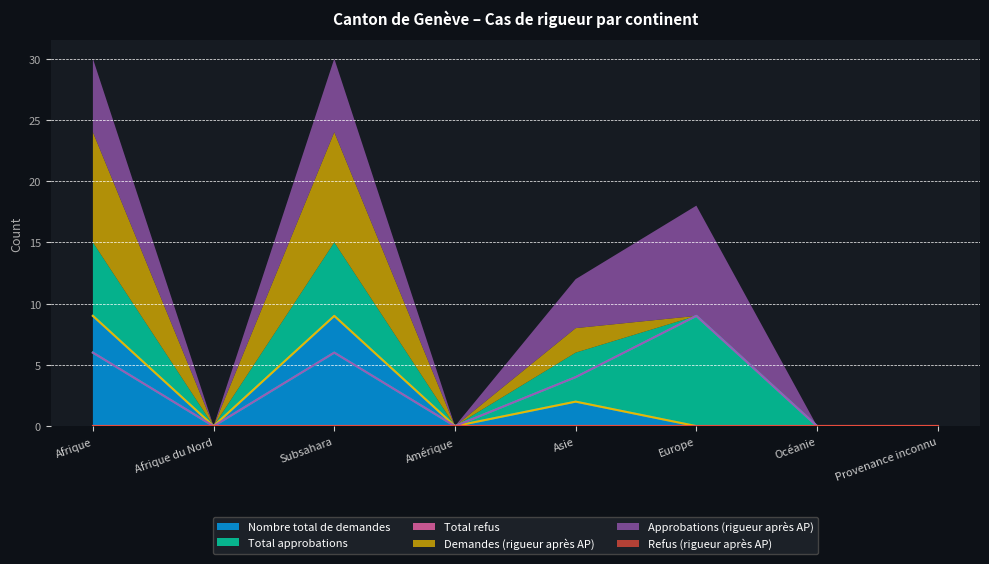

How many data points in Total approbations are less than 4?

4